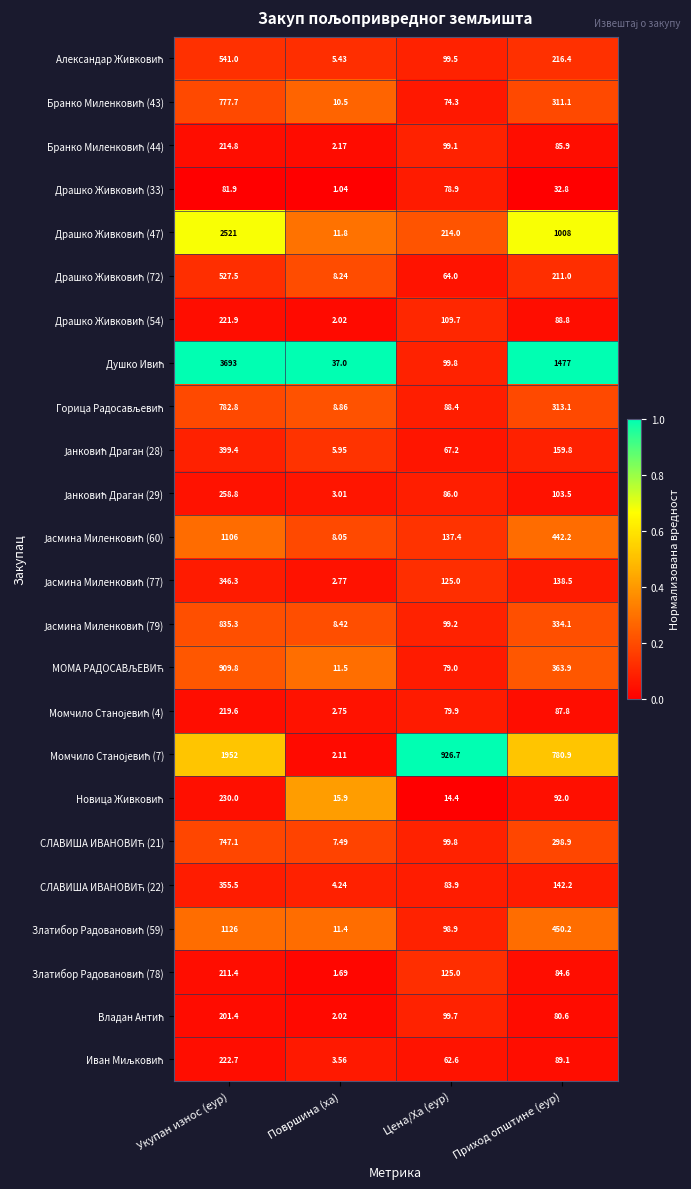

At which category is the sum across all series the highest?

Укупан износ (еур)